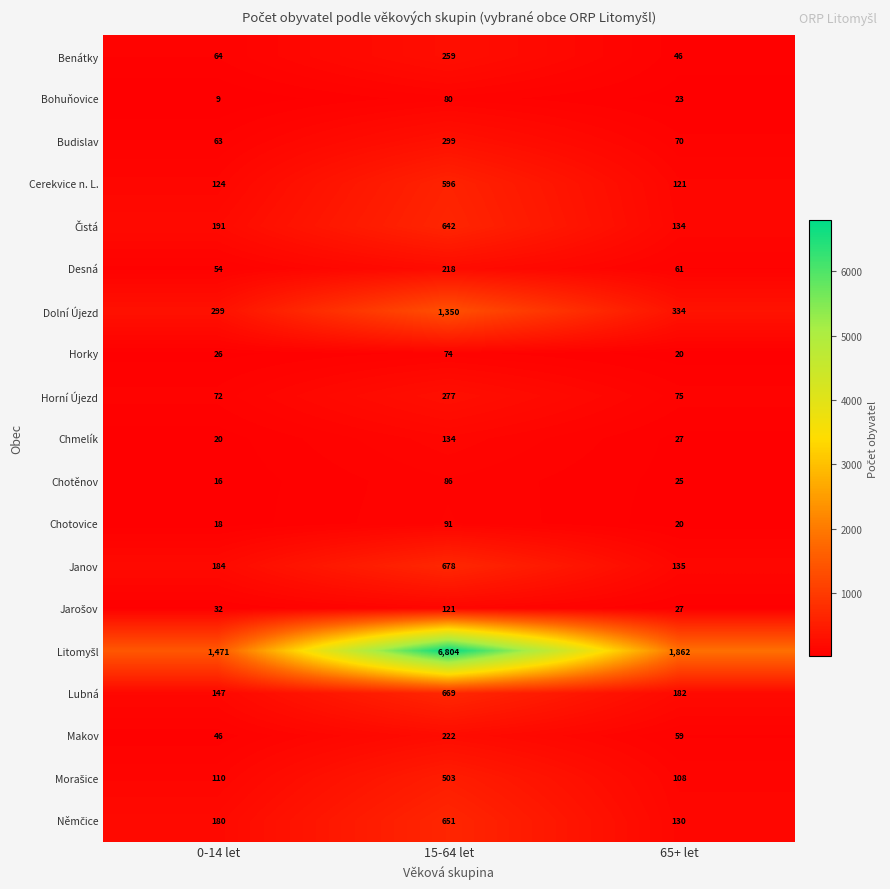

At how many categories does at least one series exceed 896?

3